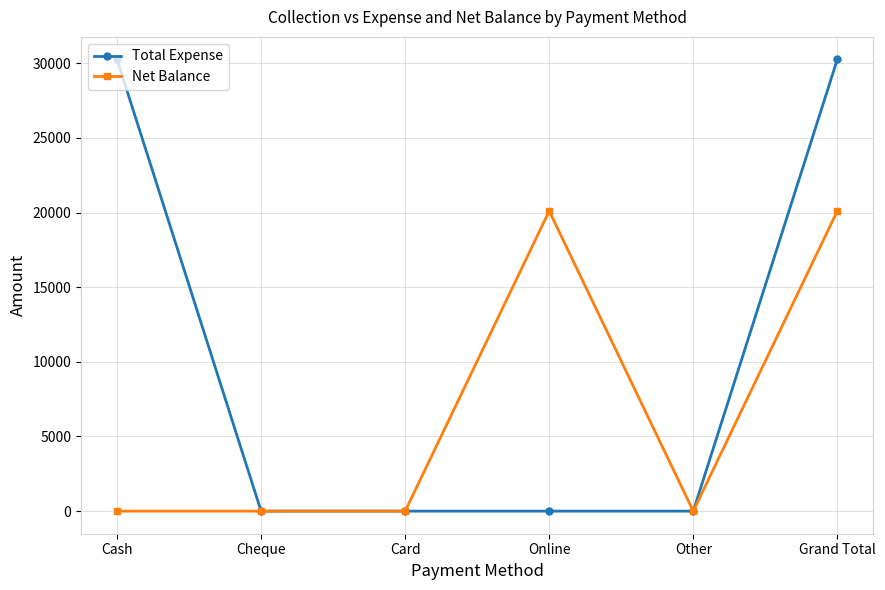

What is the spread (max minus min) of values at Grand Total?

10150